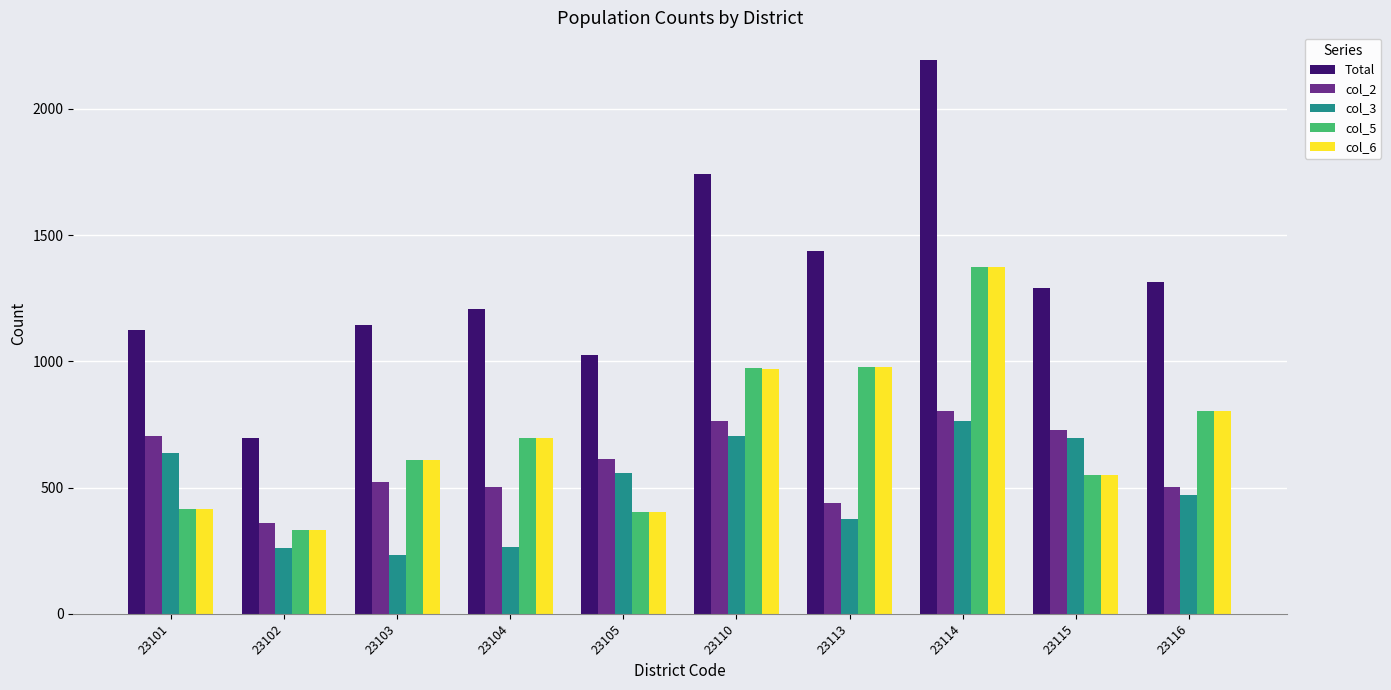

How many data points in Total are less than 1289?

5